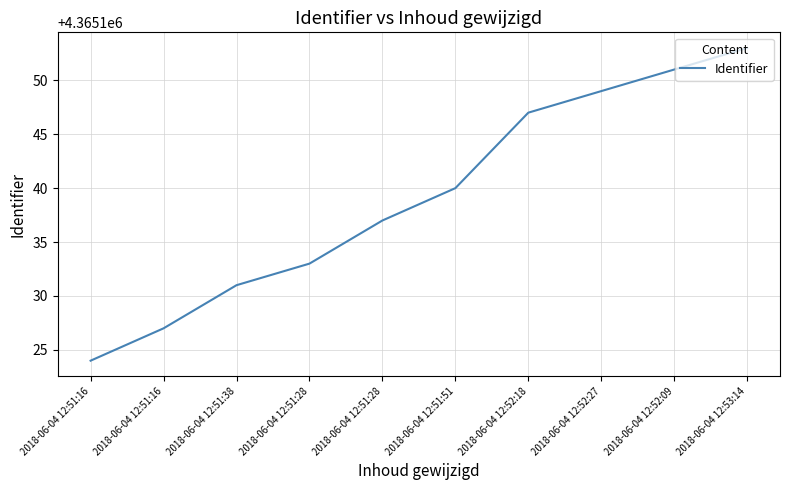

Reading left to right, transcribe all the data shown in this chart.

4365124	4365127	4365131	4365133	4365137	4365140	4365147	4365149	4365151	4365153